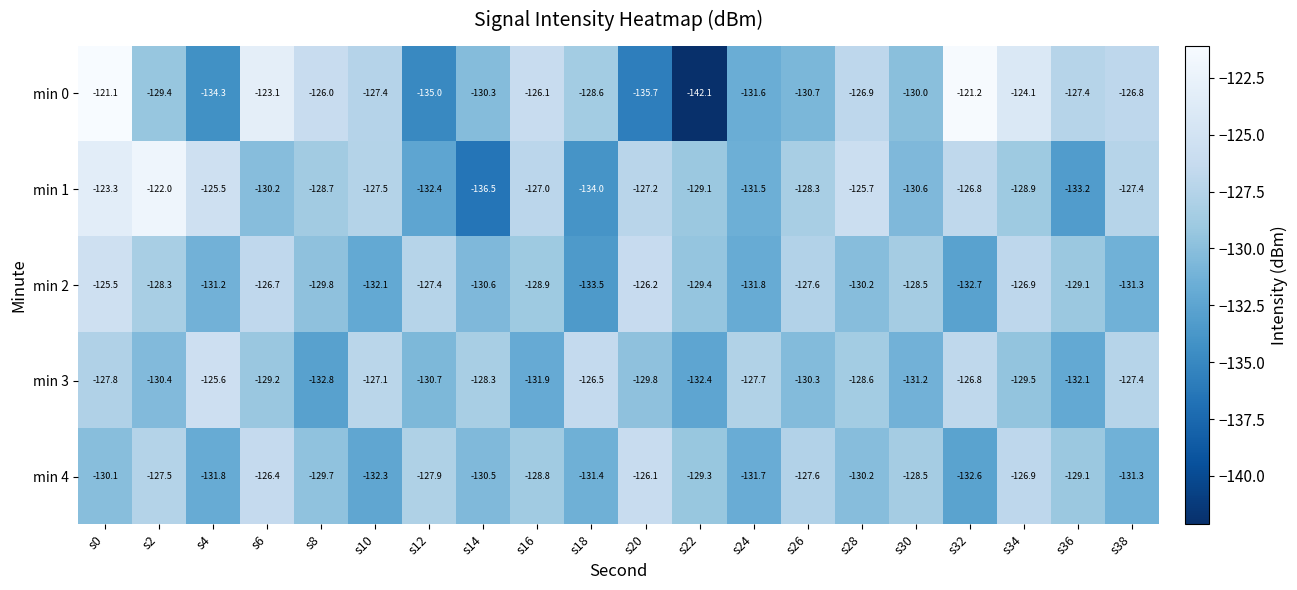

Between s24 and s28, which series saw the biggest shift?

min 1